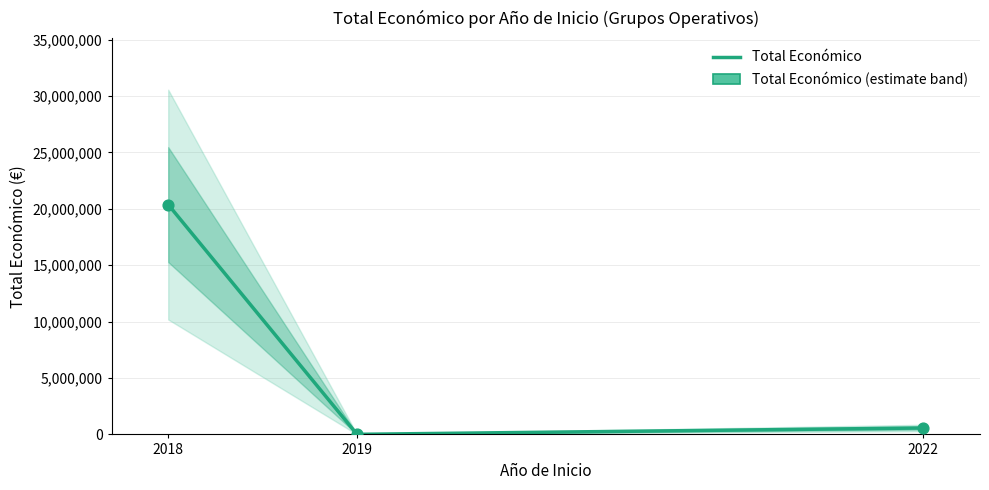

Between 2019 and 2022, which is larger?

2022